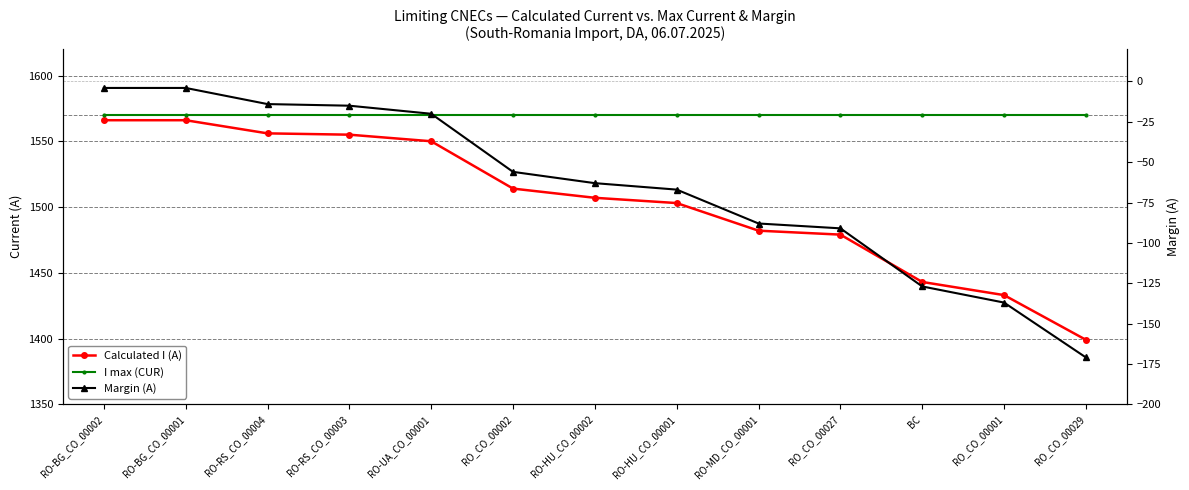

Which label corresponds to the largest value in the chart?

RO-BG_CO_00002